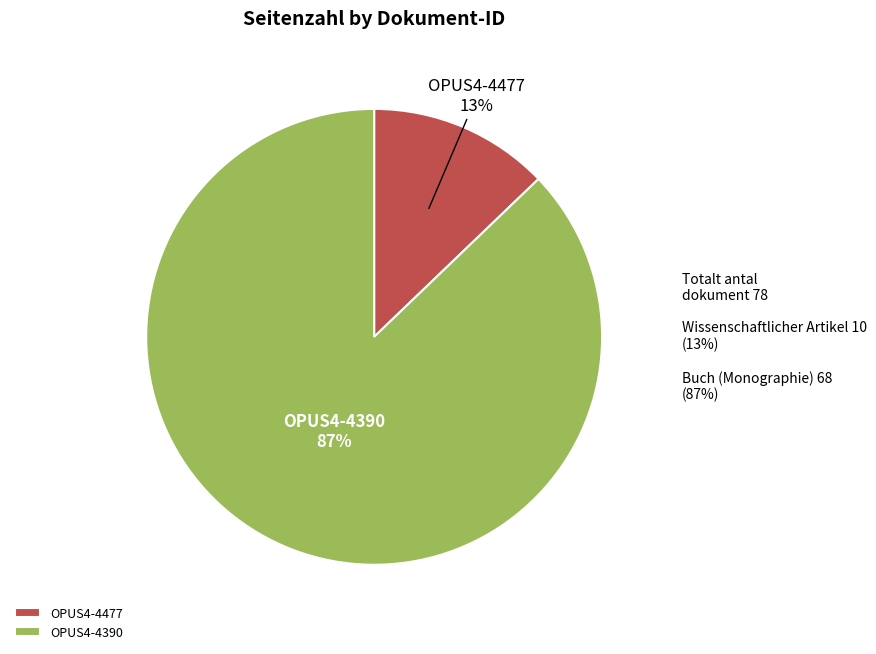

Is the sum of OPUS4-4477 and OPUS4-4390 greater than half?

Yes